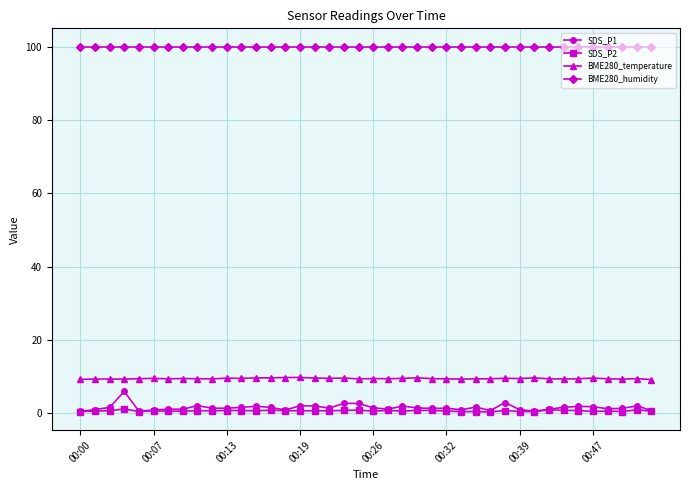

Which series has the widest spread of values?

SDS_P1